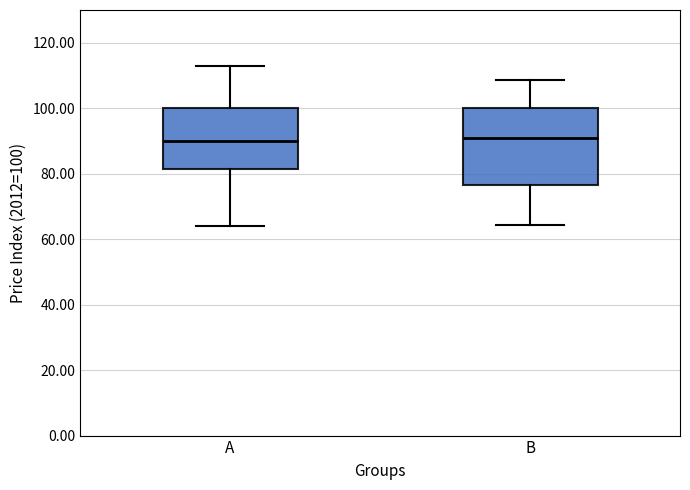

Reading left to right, transcribe this box plot: for each box, give where its median line is, the range the box spans, and where its two whiskers end, as read against the y-axis. The values are not printed on the chart, so give them approximately, as read against the axis.

A: median 90, box 82 to 100, whiskers 64 to 114
B: median 90, box 76 to 100, whiskers 64 to 108